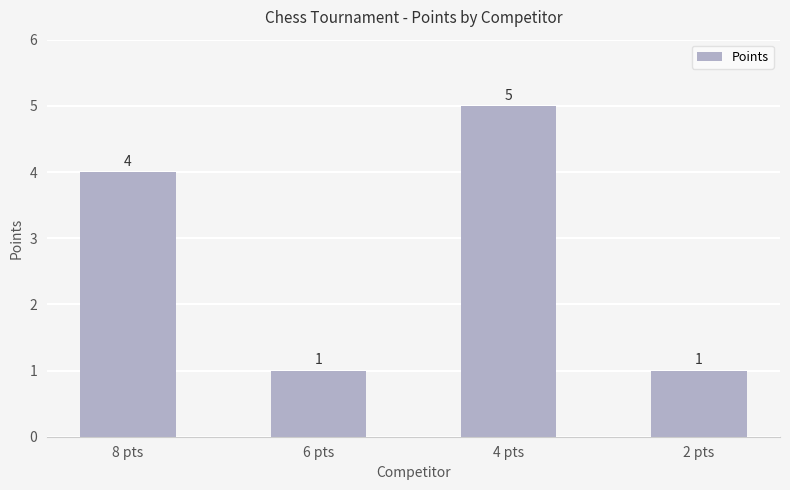

What value does the data have at 8 pts?

4